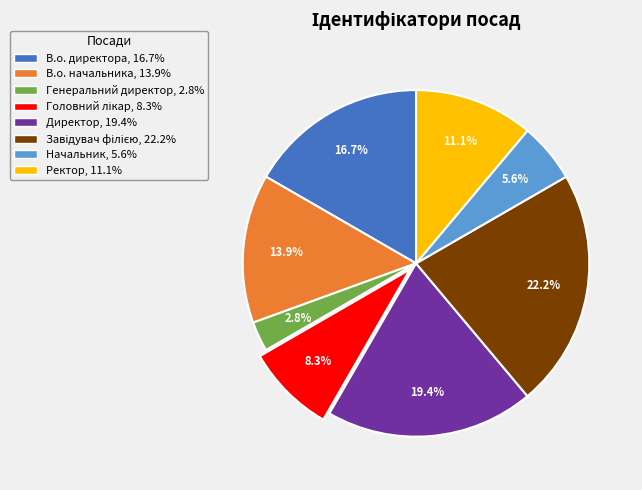

Count the number of slices in the pie.

8